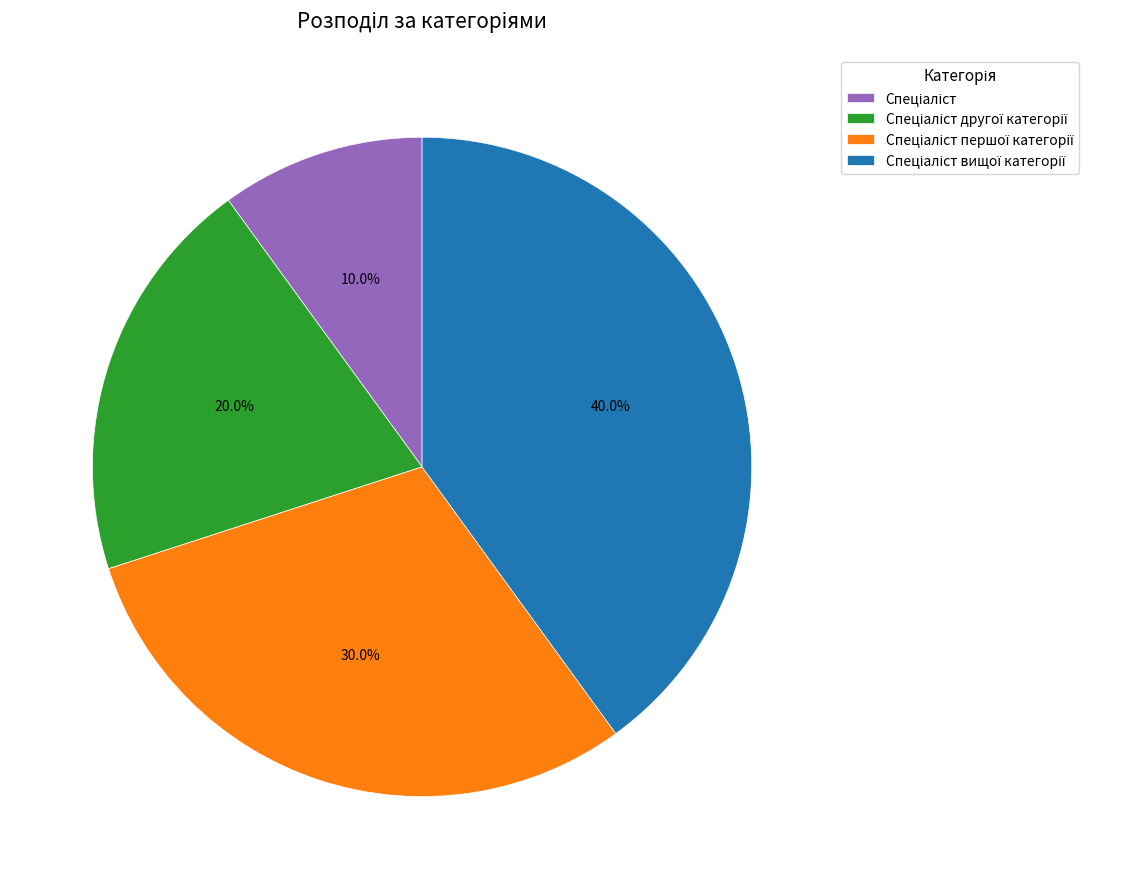

How many slices are in this pie chart?

4